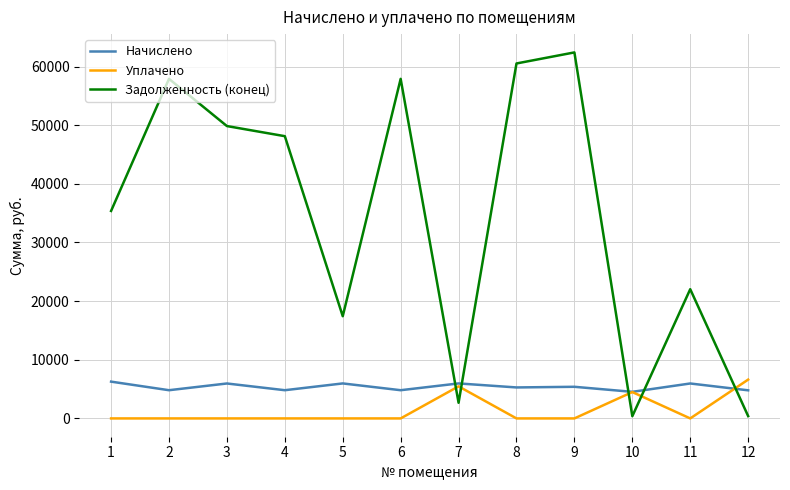

What is the difference between the second highest and minimum values in the Начислено series?

1434.1